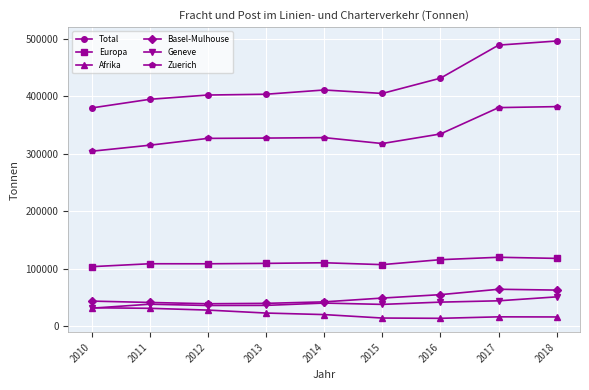

Rank the series by their maximum value, from highest to lowest.

Total, Zuerich, Europa, Basel-Mulhouse, Geneve, Afrika